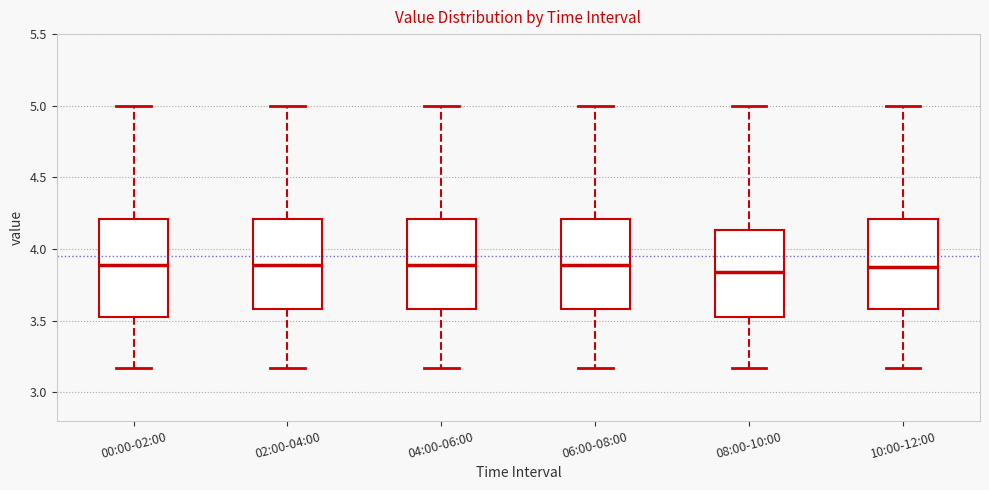

Reading left to right, transcribe this box plot: for each box, give where its median line is, the range the box spans, and where its two whiskers end, as read against the y-axis. The values are not printed on the chart, so give them approximately, as read against the axis.

00:00-02:00: median 3.90, box 3.50 to 4.20, whiskers 3.15 to 5.00
02:00-04:00: median 3.90, box 3.60 to 4.20, whiskers 3.15 to 5.00
04:00-06:00: median 3.90, box 3.60 to 4.20, whiskers 3.15 to 5.00
06:00-08:00: median 3.90, box 3.60 to 4.20, whiskers 3.15 to 5.00
08:00-10:00: median 3.85, box 3.50 to 4.15, whiskers 3.15 to 5.00
10:00-12:00: median 3.90, box 3.60 to 4.20, whiskers 3.15 to 5.00